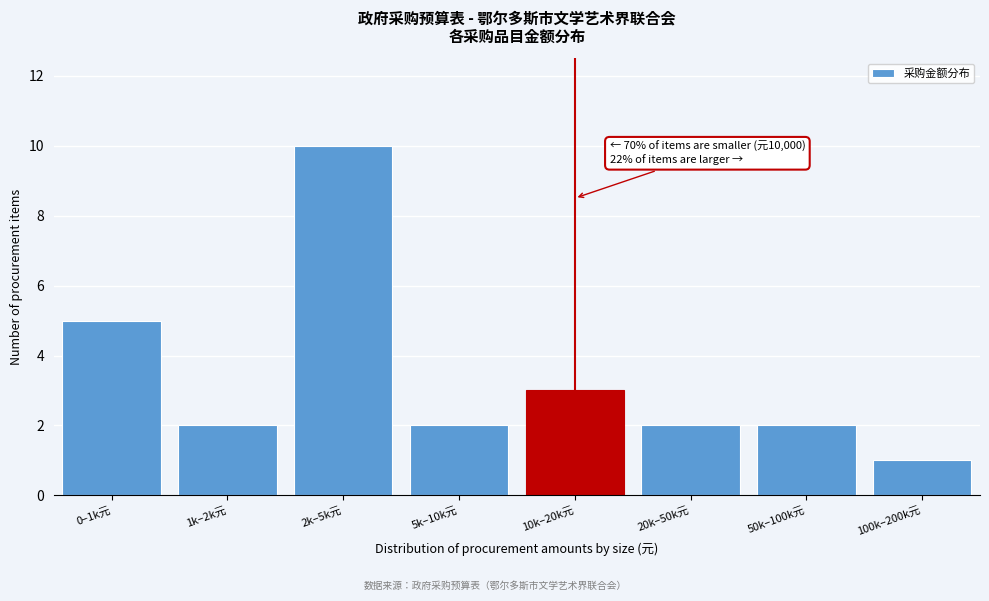

Reading right to left, transcribe all the data shown in this chart.

100k–200k元=1	50k–100k元=2	20k–50k元=2	10k–20k元=3	5k–10k元=2	2k–5k元=10	1k–2k元=2	0–1k元=5